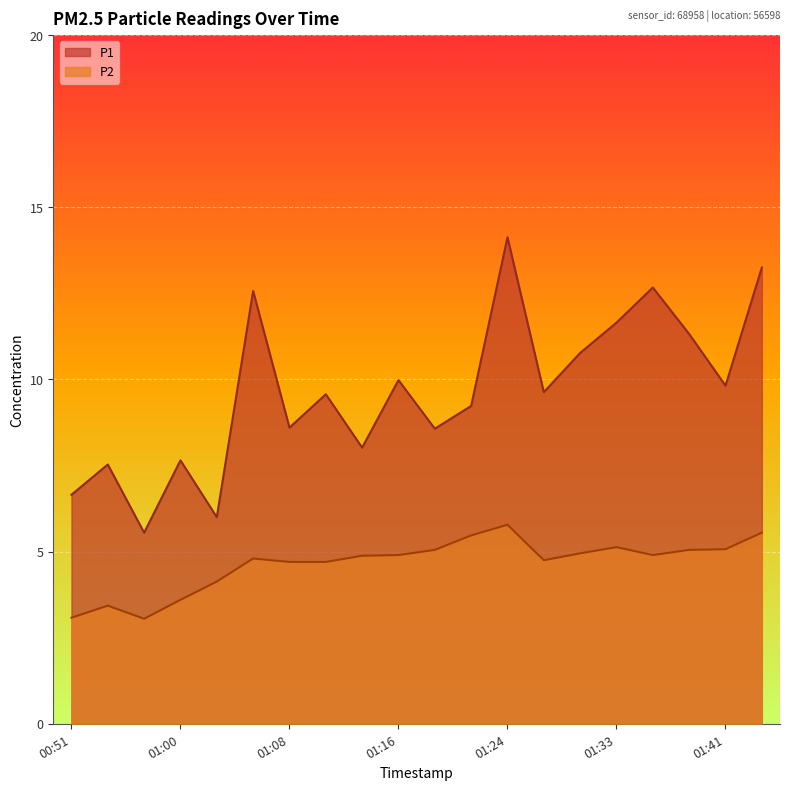

Reading left to right, extract all data points from this chart.

P1: 00:51=6.7	00:54=7.5	00:57=5.5	01:00=7.7	01:02=6.0	01:05=12.6	01:08=8.6	01:11=9.6	01:13=8.0	01:16=10.0	01:19=8.6	01:22=9.2	01:24=14.1	01:27=9.6	01:30=10.8	01:33=11.7	01:35=12.7	01:38=11.3	01:41=9.8	01:43=13.2
P2: 00:51=3.1	00:54=3.4	00:57=3.0	01:00=3.6	01:02=4.1	01:05=4.8	01:08=4.7	01:11=4.7	01:13=4.9	01:16=4.9	01:19=5.0	01:22=5.5	01:24=5.8	01:27=4.8	01:30=5.0	01:33=5.1	01:35=4.9	01:38=5.0	01:41=5.1	01:43=5.5